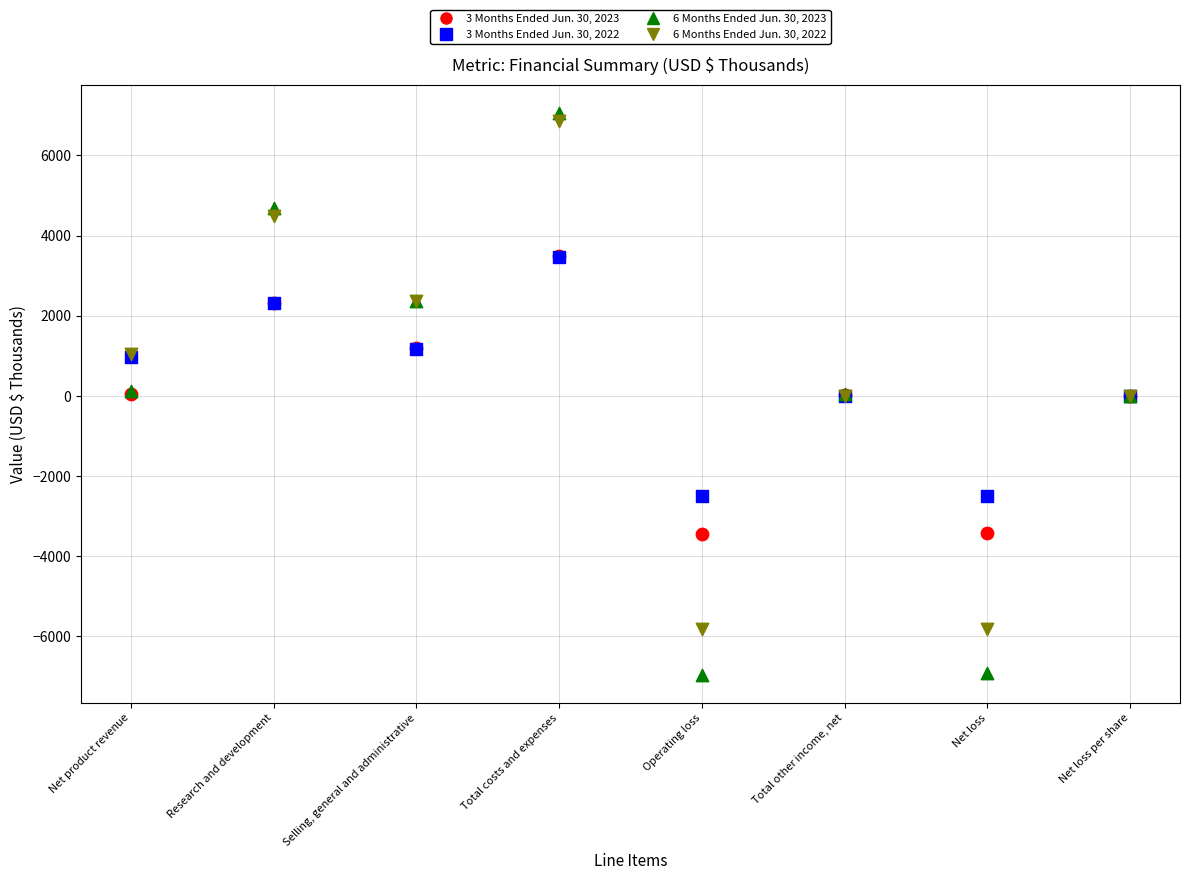

What are all the series names shown in the legend?

3 Months Ended Jun. 30, 2023, 3 Months Ended Jun. 30, 2022, 6 Months Ended Jun. 30, 2023, 6 Months Ended Jun. 30, 2022